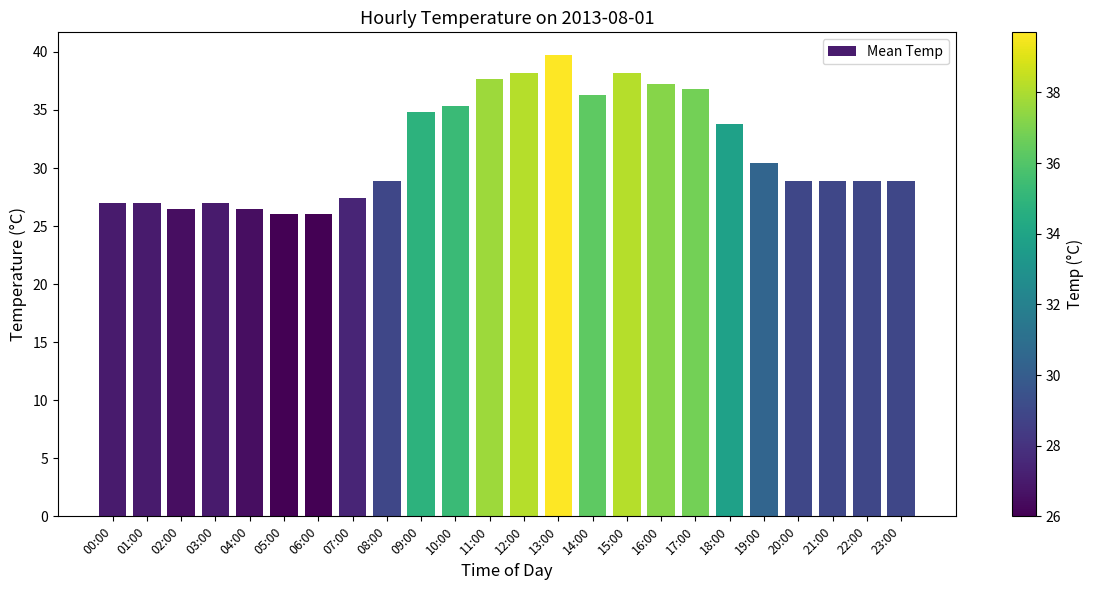

How many distinct data groups are displayed?

1